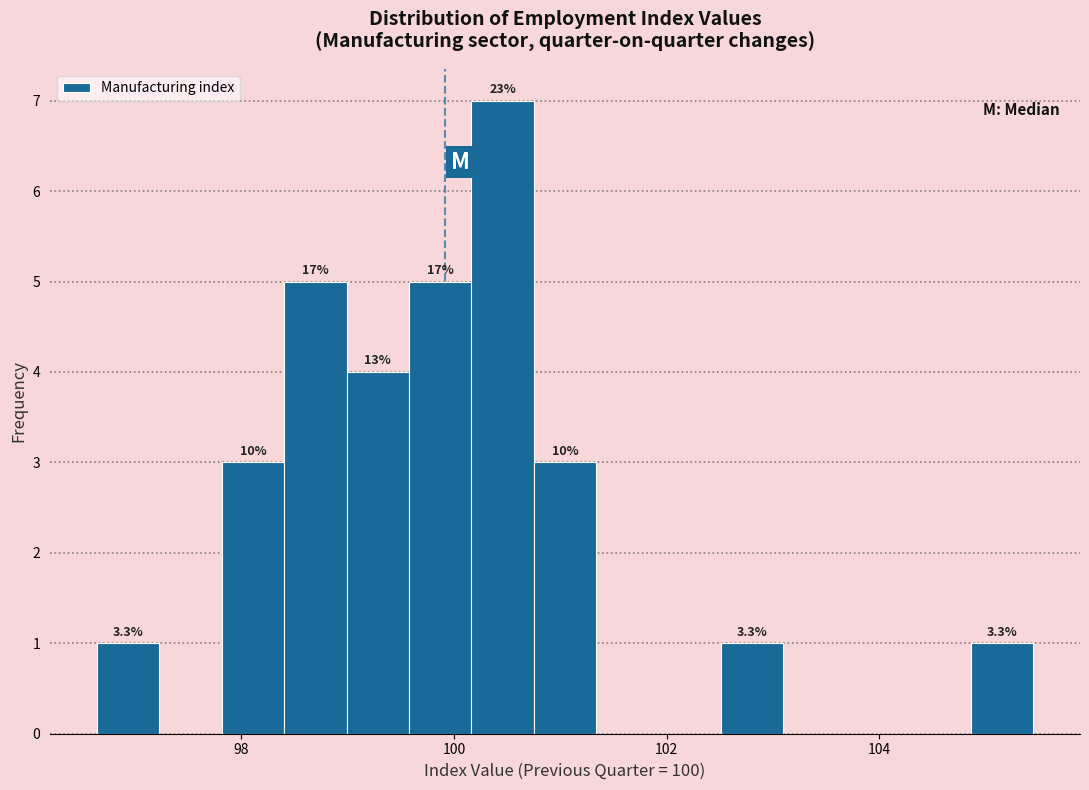

Around what value on the x-axis is the tallest bar? Give the approximate position of its centre, as read against the axis.

100.4